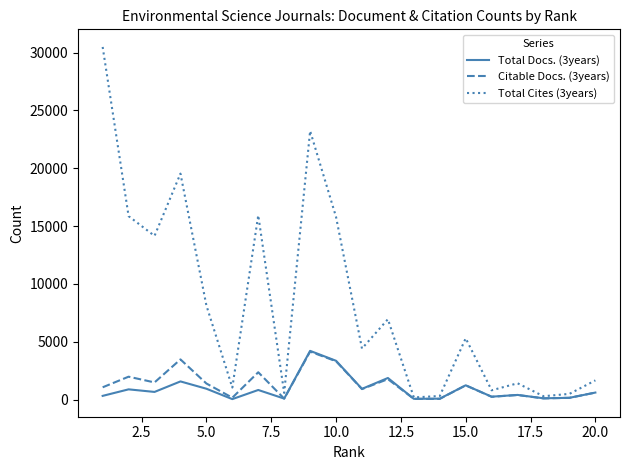

Which series has the largest total across all categories?

Total Cites (3years)